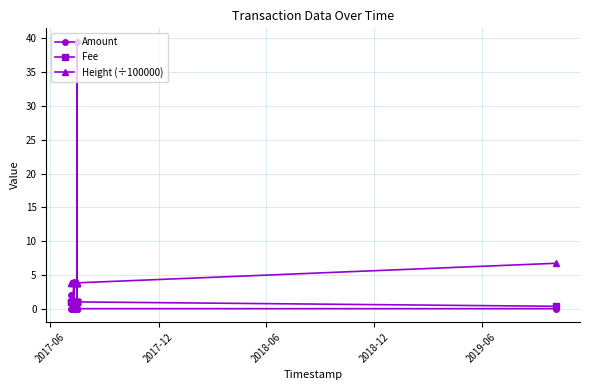

At how many categories does at least one series exceed 24?

1